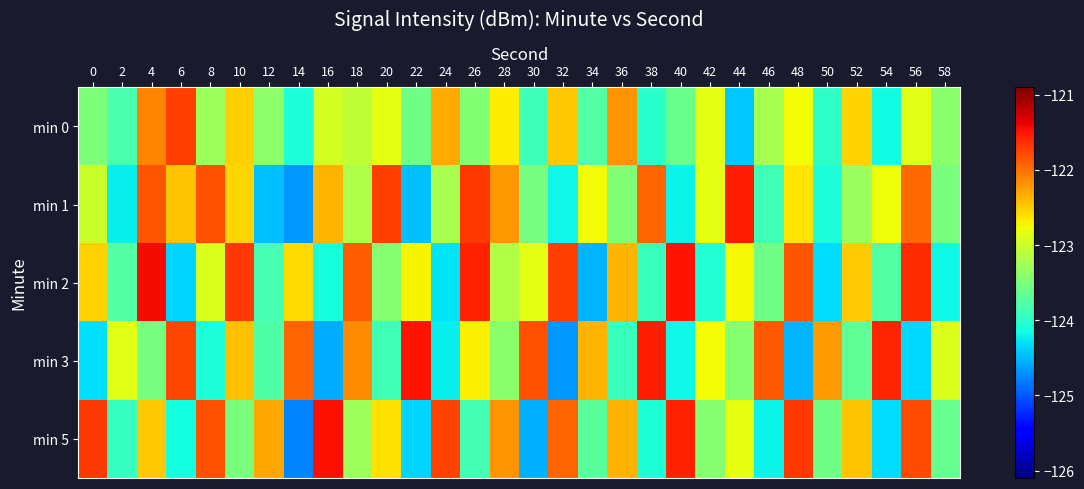

Which label corresponds to the largest value in the chart?

4